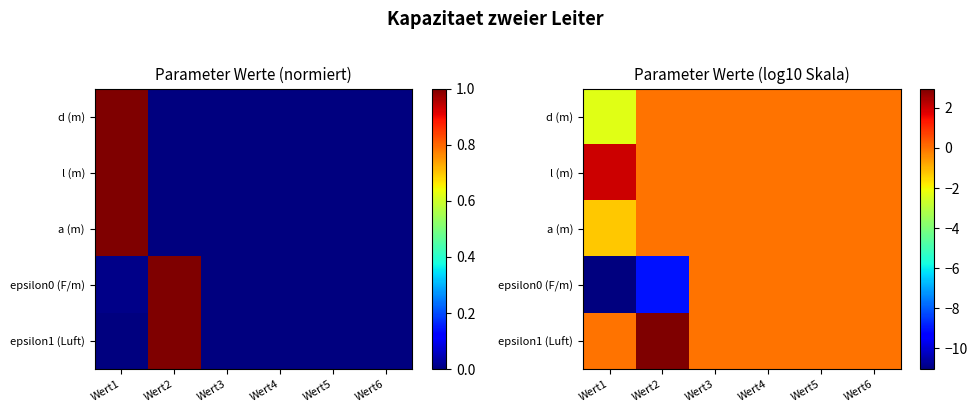

Which series has the largest total across all categories?

epsilon1 (Luft)